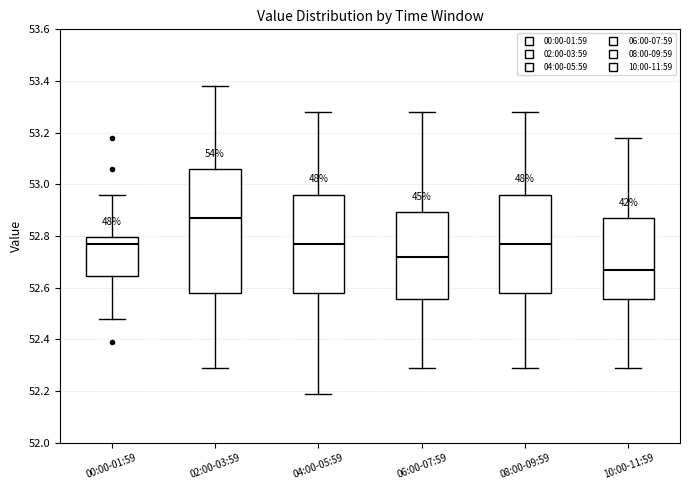

Reading left to right, transcribe this box plot: for each box, give where its median line is, the range the box spans, and where its two whiskers end, as read against the y-axis. The values are not printed on the chart, so give them approximately, as read against the axis.

00:00-01:59: median 52.78, box 52.64 to 52.80, whiskers 52.48 to 52.96
02:00-03:59: median 52.88, box 52.58 to 53.06, whiskers 52.30 to 53.38
04:00-05:59: median 52.78, box 52.58 to 52.96, whiskers 52.20 to 53.28
06:00-07:59: median 52.72, box 52.56 to 52.90, whiskers 52.30 to 53.28
08:00-09:59: median 52.78, box 52.58 to 52.96, whiskers 52.30 to 53.28
10:00-11:59: median 52.68, box 52.56 to 52.88, whiskers 52.30 to 53.18